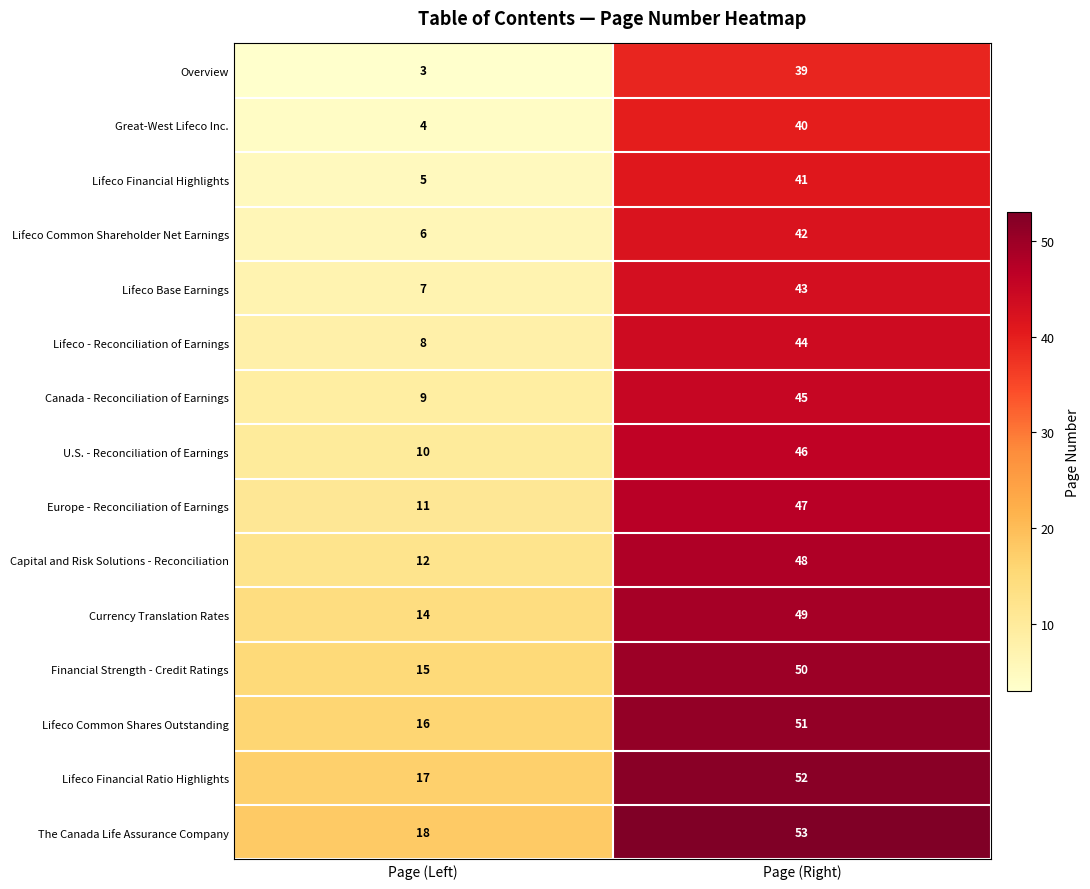

How many values in the Lifeco Financial Ratio Highlights series are below 52?

1